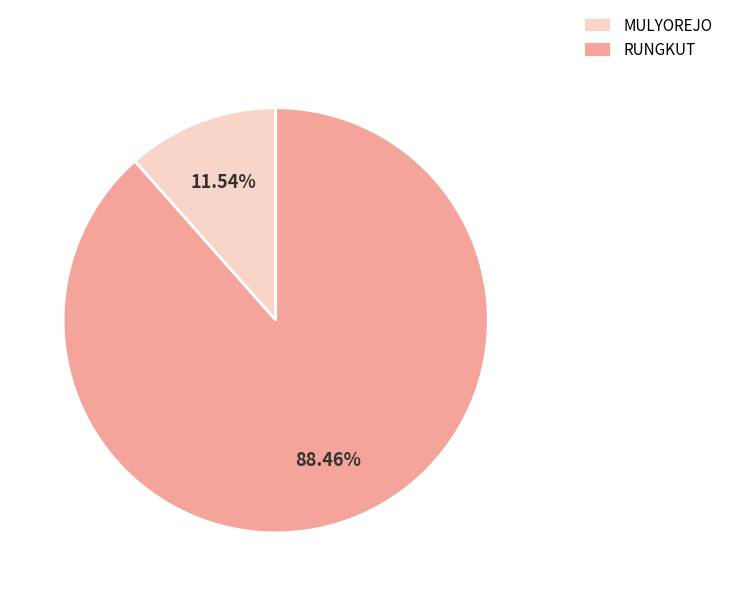

Combined, do MULYOREJO and RUNGKUT account for over 50%?

Yes